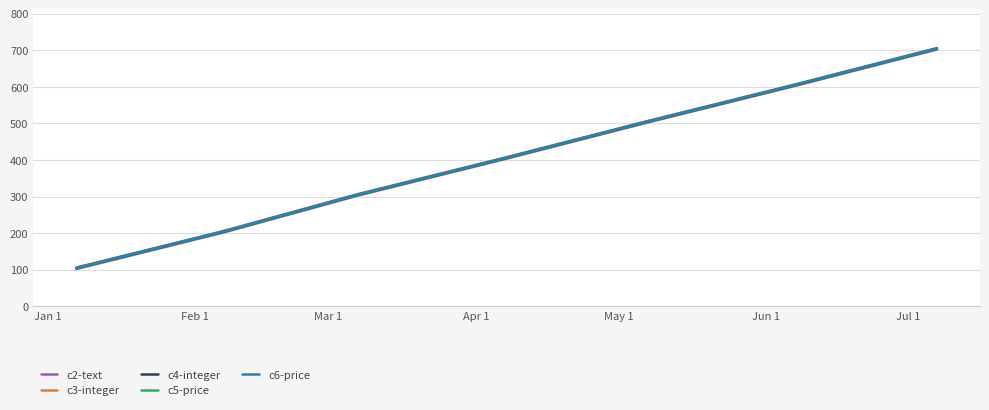

True or false: c2-text and c6-price cross at least once.

False